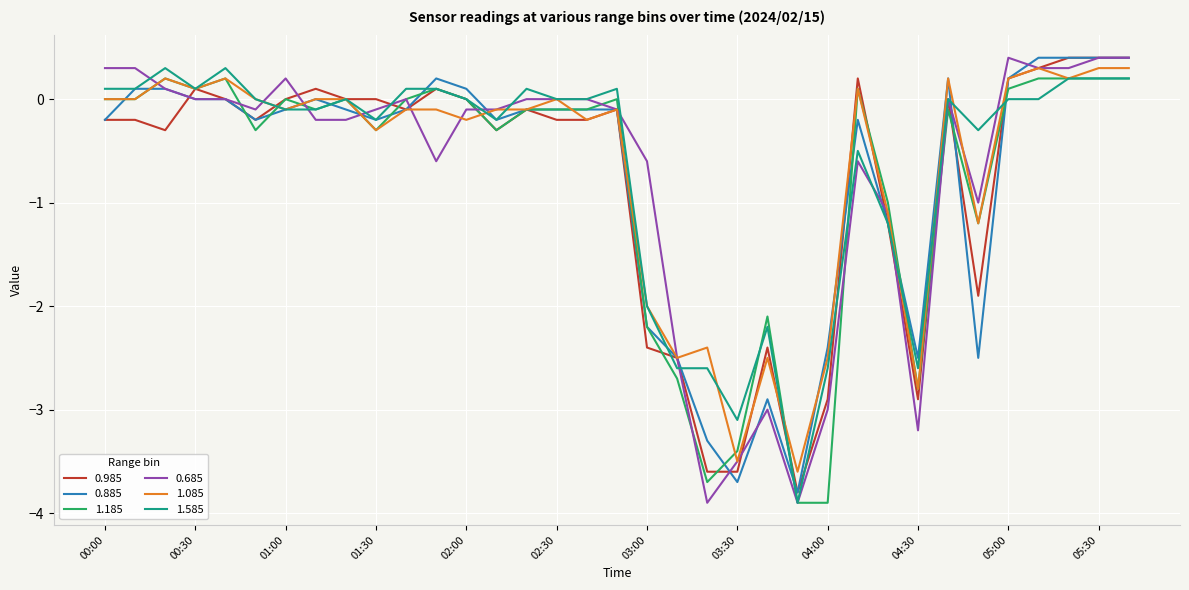

What is the maximum value for 1.585?

0.3